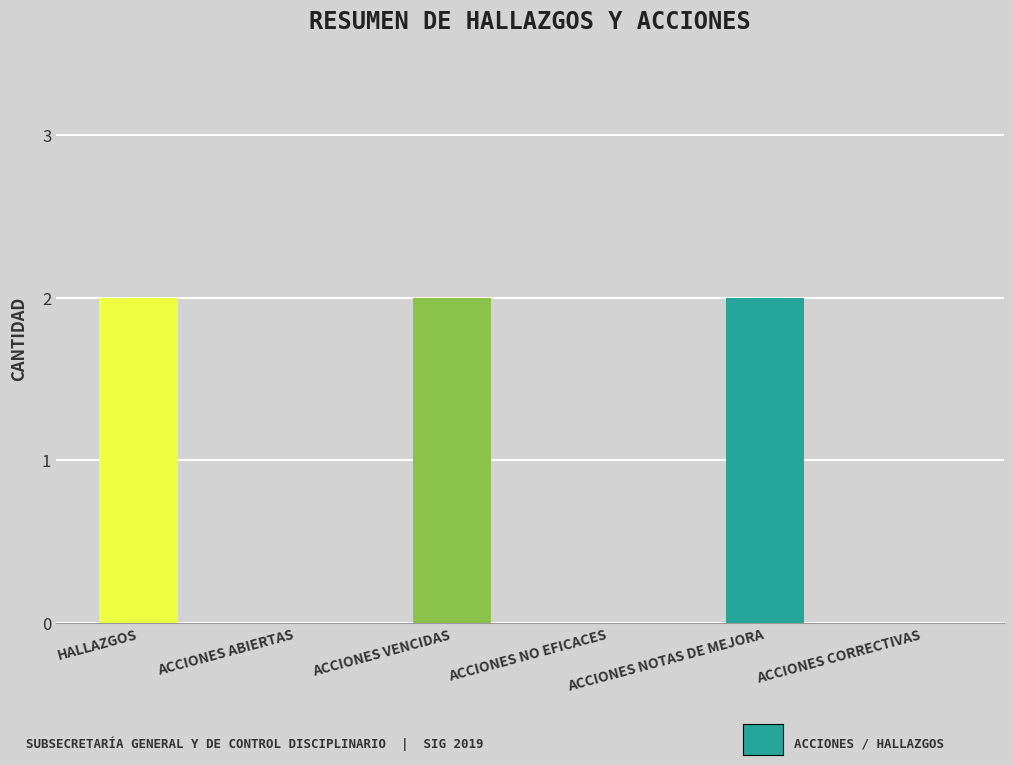

What is the sum of all values?

6